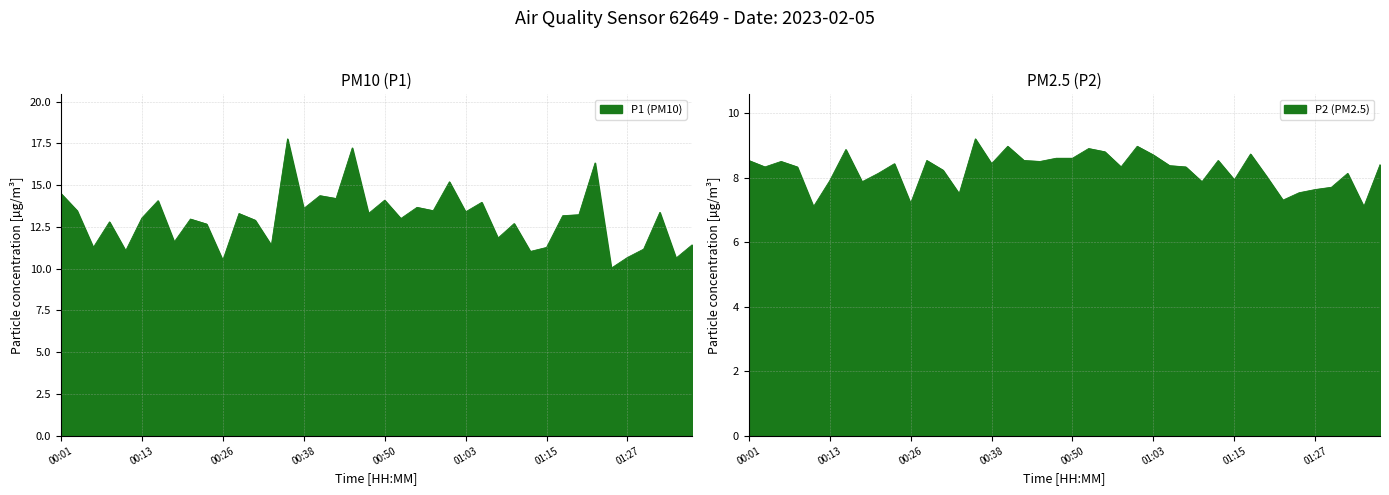

Is it true that P2 equals 5.4 at 01:00?

False